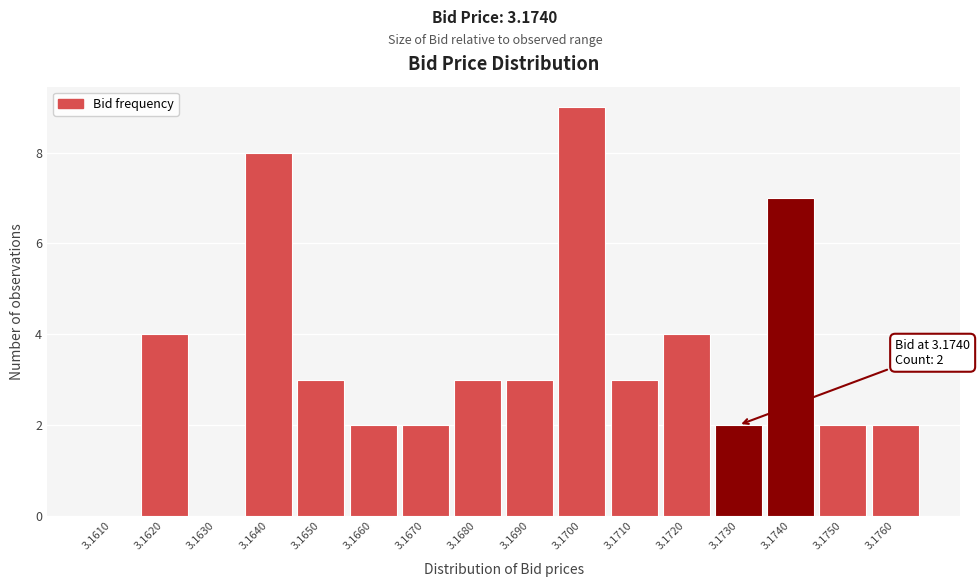

Reading right to left, what are all the values shown in this chart?

3.1760=2	3.1750=2	3.1740=7	3.1730=2	3.1720=4	3.1710=3	3.1700=9	3.1690=3	3.1680=3	3.1670=2	3.1660=2	3.1650=3	3.1640=8	3.1630=0	3.1620=4	3.1610=0